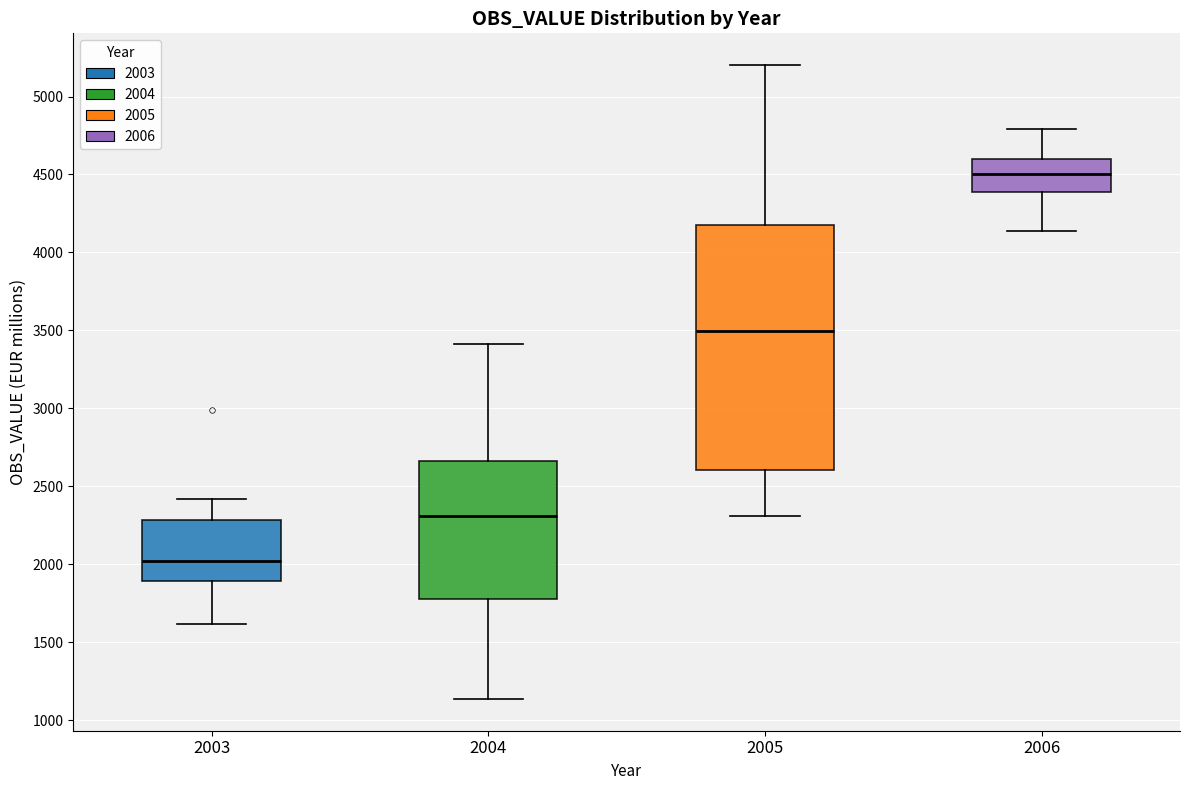

Comparing the boxes themselves (not the whiskers), which one is the tallest?

2005